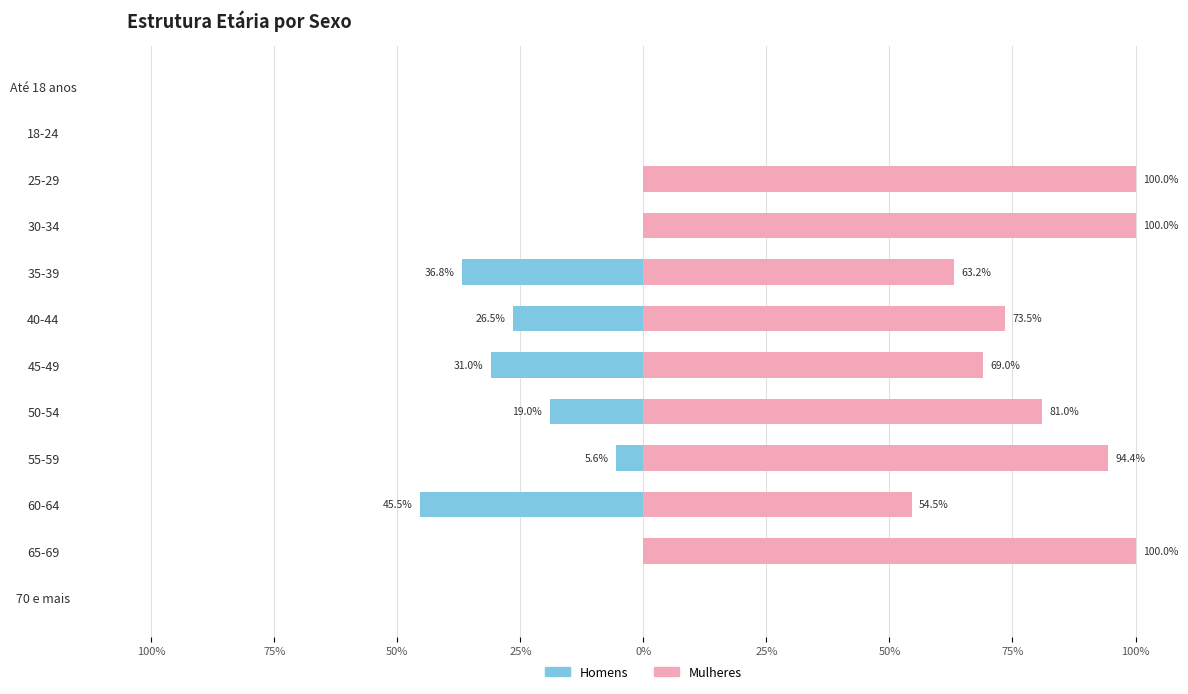

Reading right to left, what are all the values shown in this chart?

Homens: 0.0	0.0	-45.5	-5.6	-19.0	-31.0	-26.5	-36.8	0.0	0.0	0.0	0.0
Mulheres: 0.0	100.0	54.5	94.4	81.0	69.0	73.5	63.2	100.0	100.0	0.0	0.0